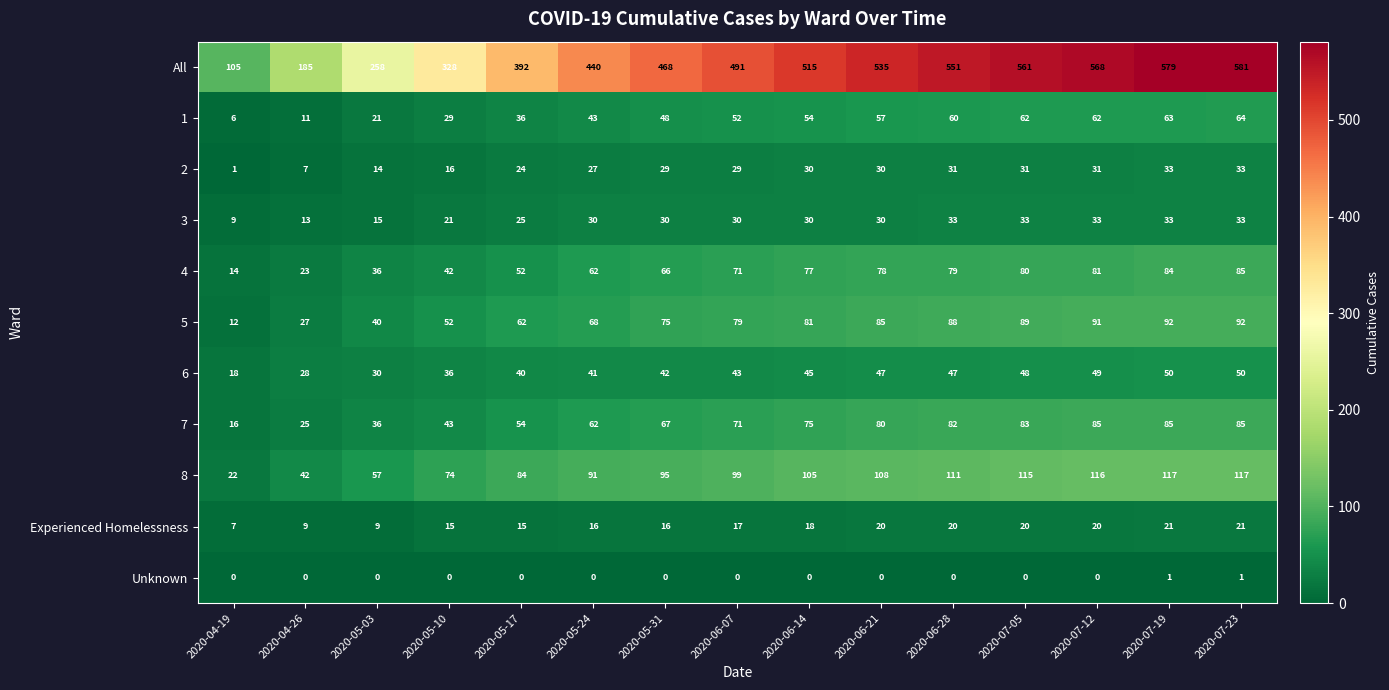

Between 2020-04-26 and 2020-05-10, which series saw the biggest shift?

All